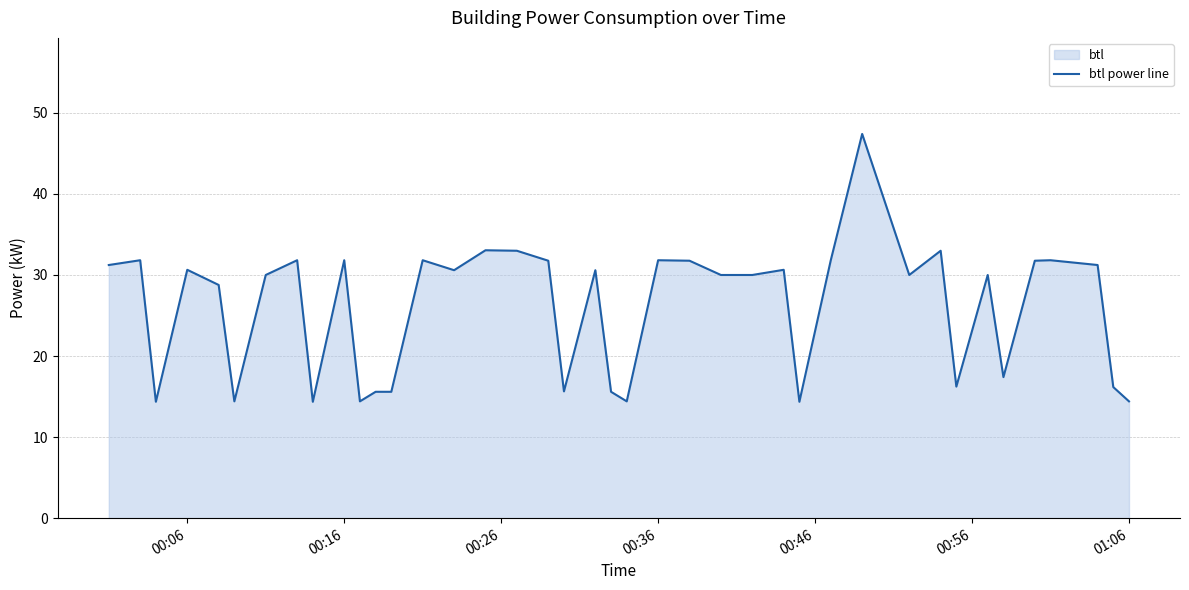

How many lines are shown in the chart?

1